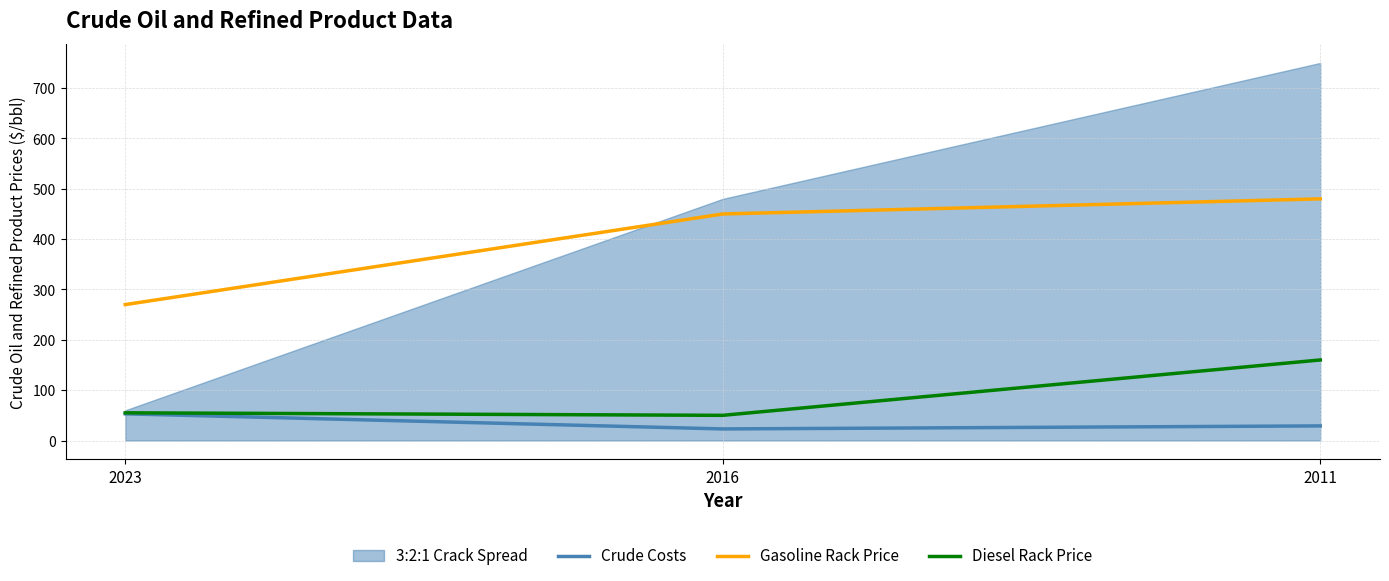

Which label corresponds to the smallest value in the chart?

2016